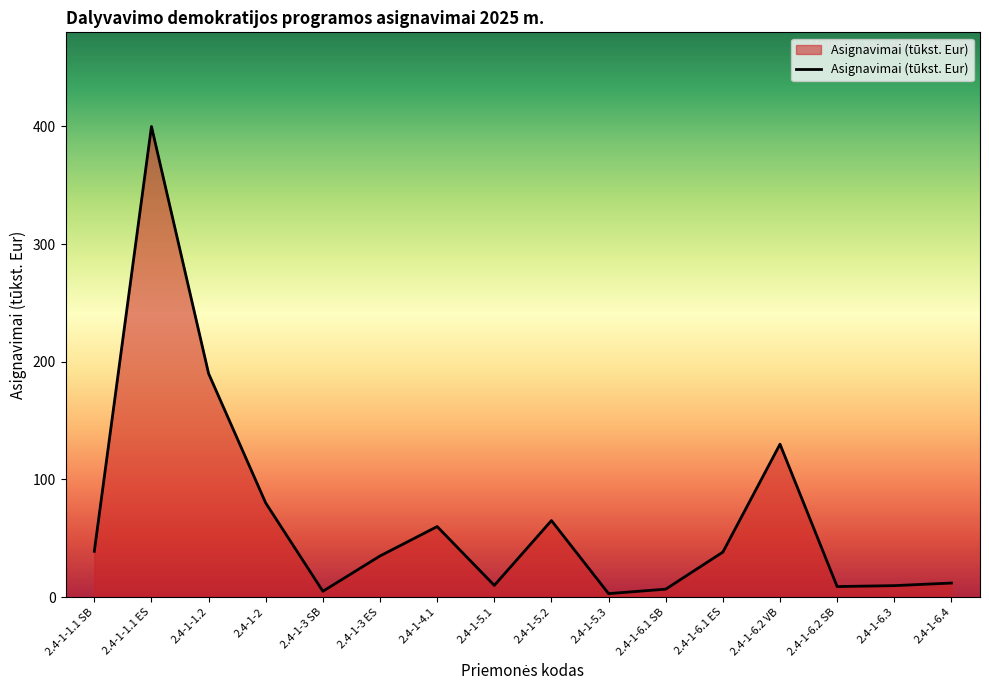

Approximately how many times larger is the value at 2.4-1-5.1 compared to 2.4-1-3 ES?

0.3